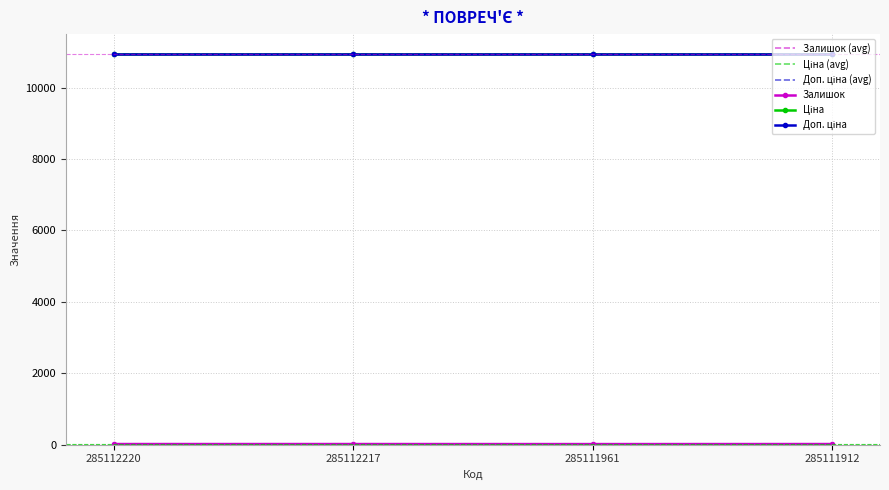

True or false: Доп. ціна has a value of 16272.6 at 285112217.

False